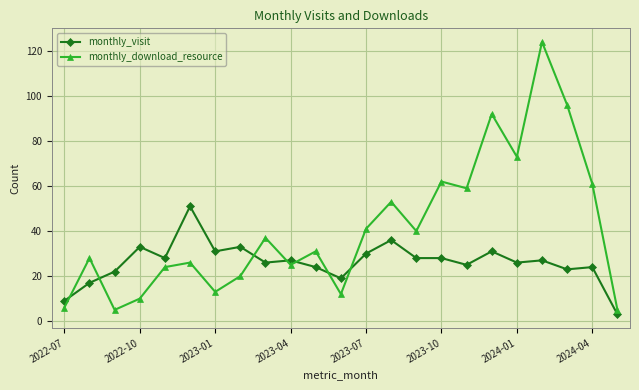

What is the sum of all monthly_visit values?

601